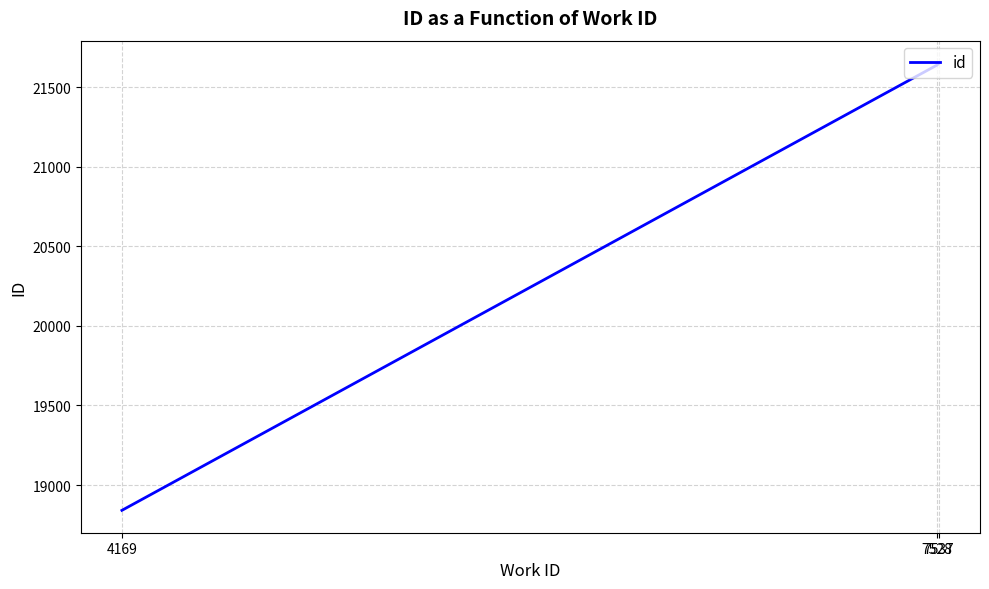

The value at 4169 is 33204. True or false?

False